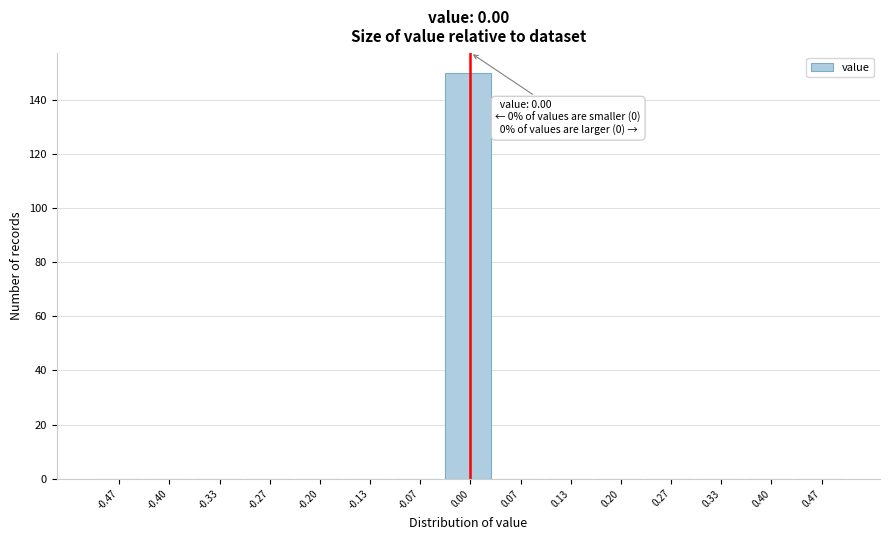

Which range on the x-axis has the tallest bar?

-0.03 to 0.03